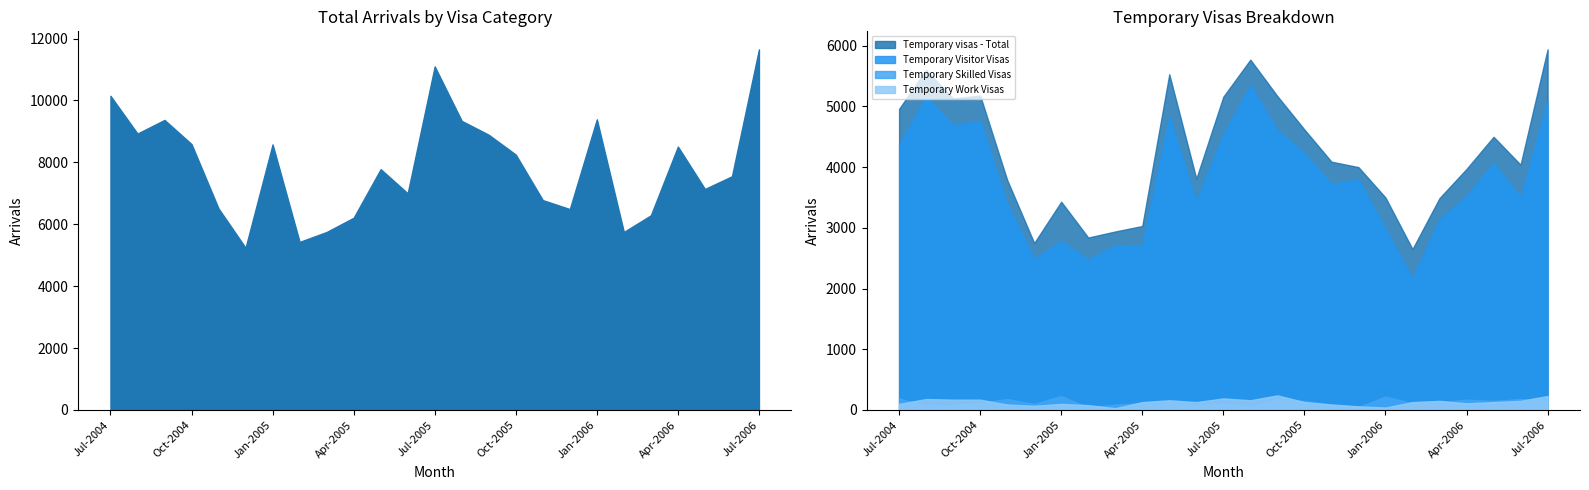

What position from the right is Jul-2004?

25